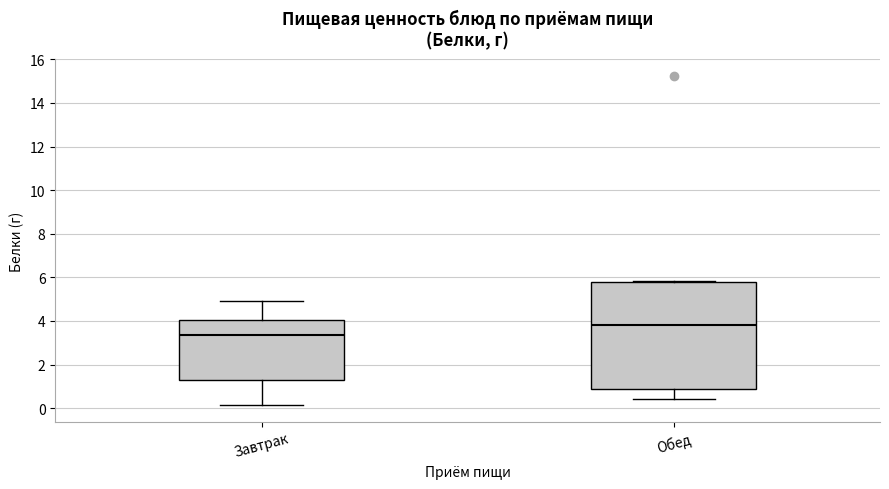

Reading left to right, transcribe this box plot: for each box, give where its median line is, the range the box spans, and where its two whiskers end, as read against the y-axis. The values are not printed on the chart, so give them approximately, as read against the axis.

Завтрак: median 3.4, box 1.2 to 4.0, whiskers 0.2 to 5.0
Обед: median 3.8, box 0.8 to 5.8, whiskers 0.4 to 5.8